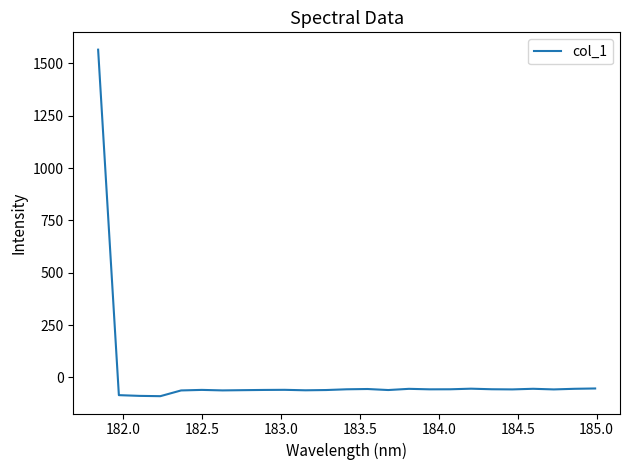

What is the average value?

3.5